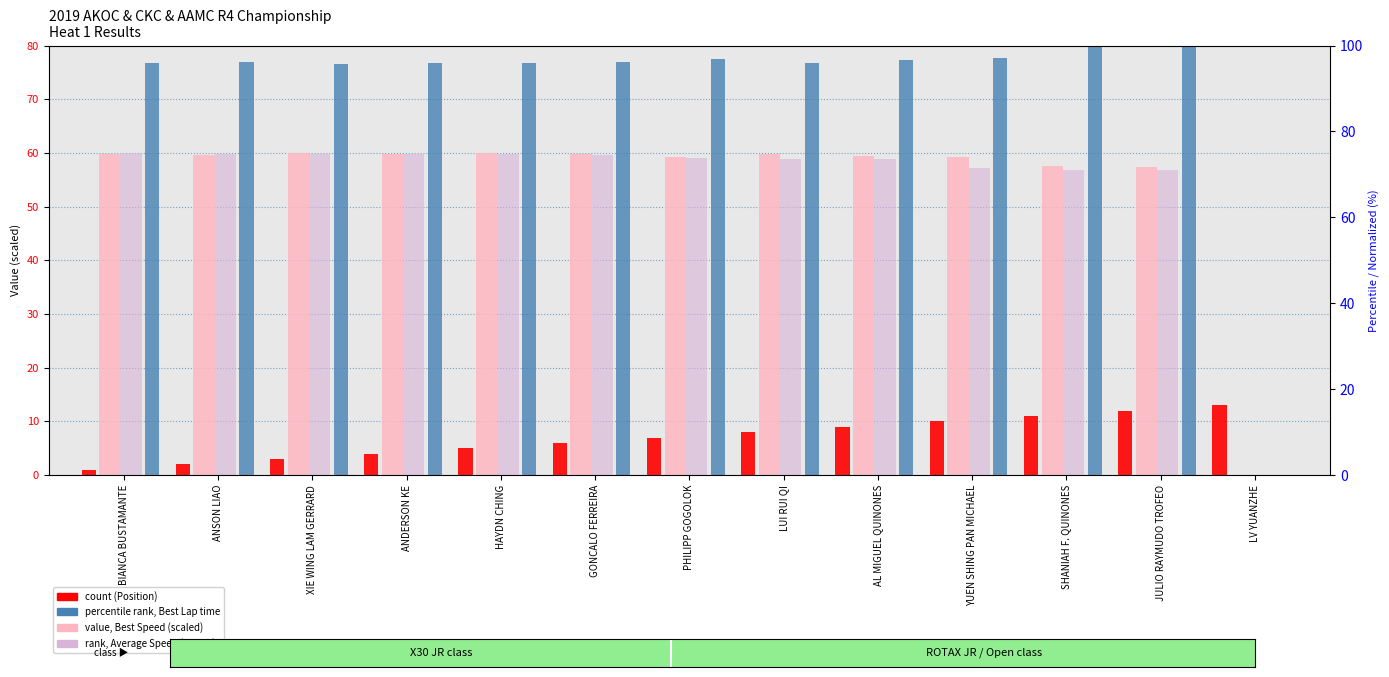

Which series has the widest spread of values?

percentile rank, Best Lap time